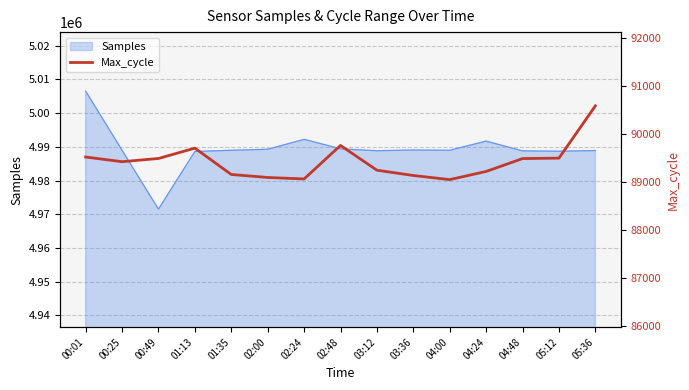

At which label does the data first exceed 89421?

00:01